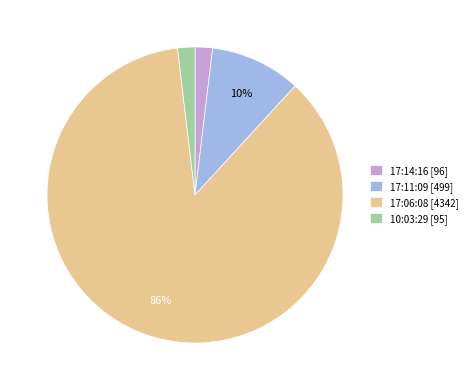

Combined, do 17:14:16 [96] and 17:11:09 [499] account for over 50%?

No